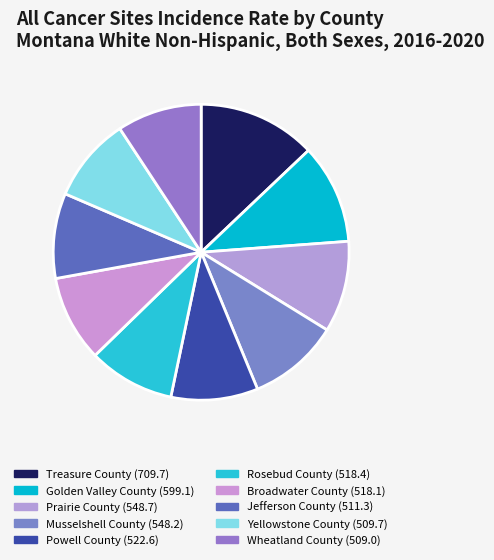

Count the number of slices in the pie.

10